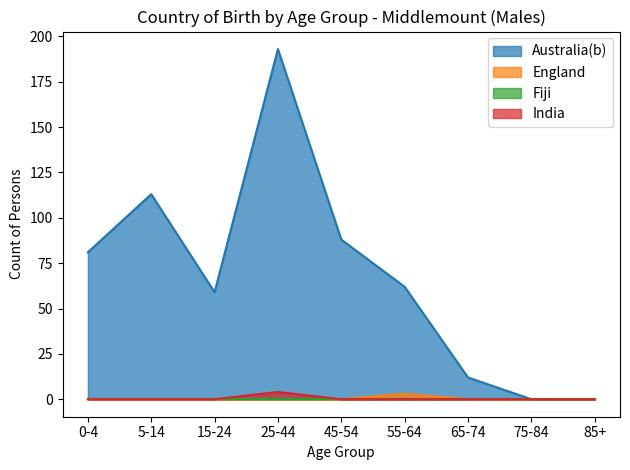

Which series has the widest spread of values?

Australia(b)